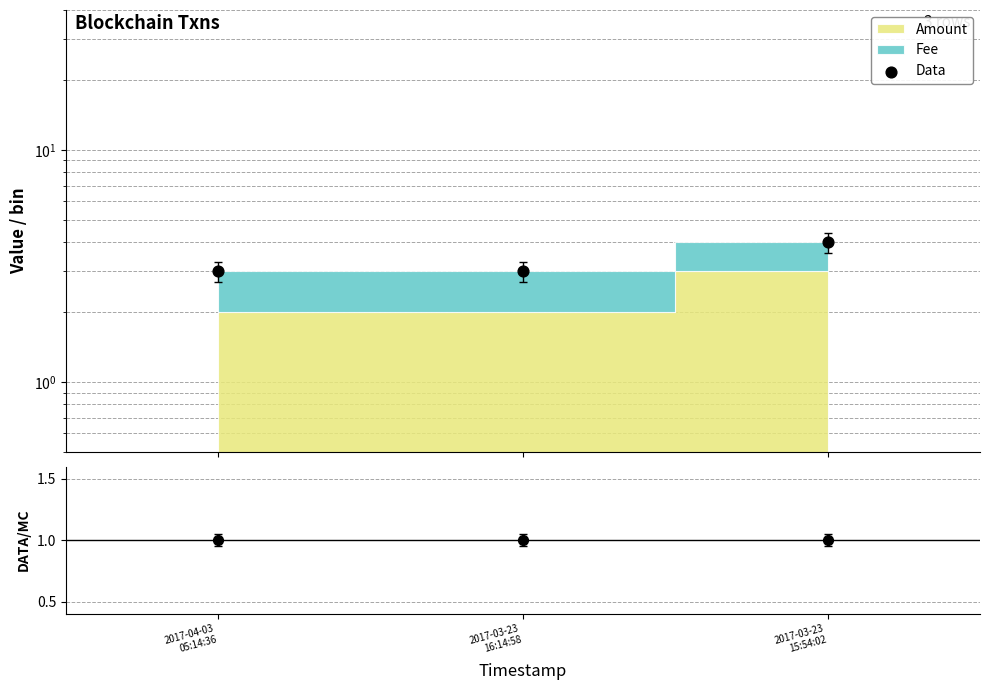

Is the value of Data/MC at 2017-04-03
05:14:36 greater than the value of Data at 2017-03-23
15:54:02?

No